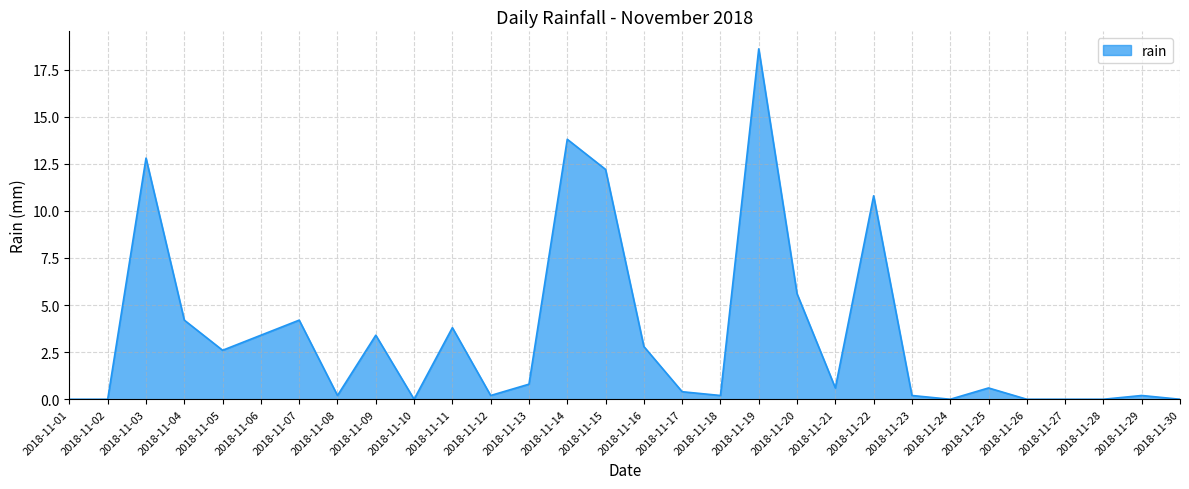

True or false: the data shows 0.6 at 2018-11-25.

True